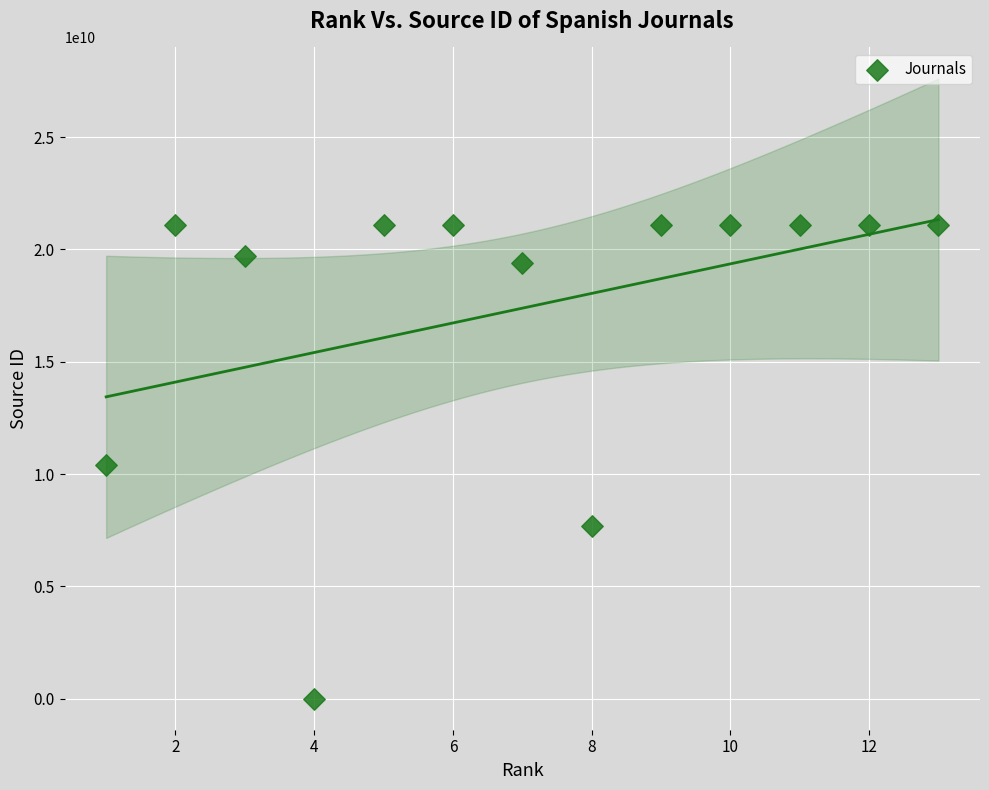

What is the range of Y values (max minus min)?

21101072119